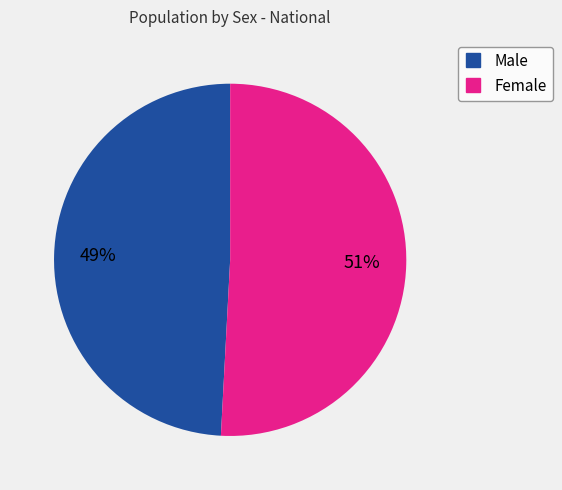

How many segments does this pie chart have?

2